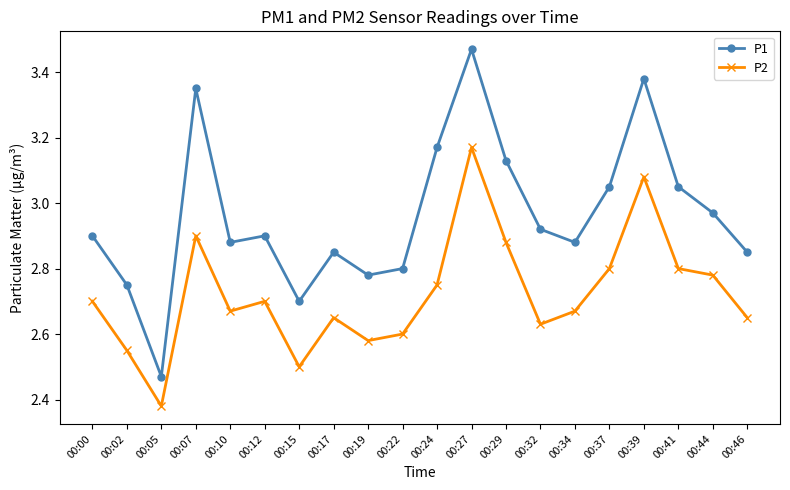

What is the sum of the P1 values at 00:02 and 00:27?

6.2